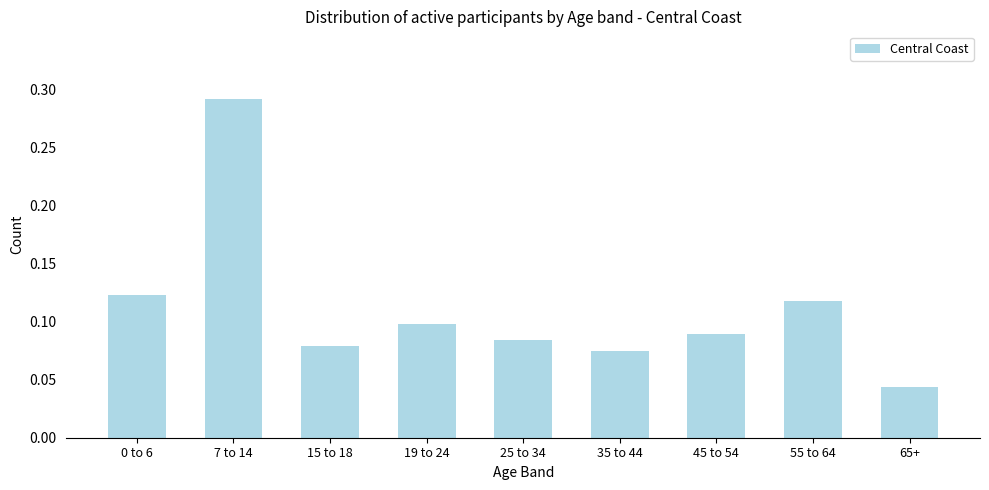

Is it true that the value at 25 to 34 is 0.1?

True